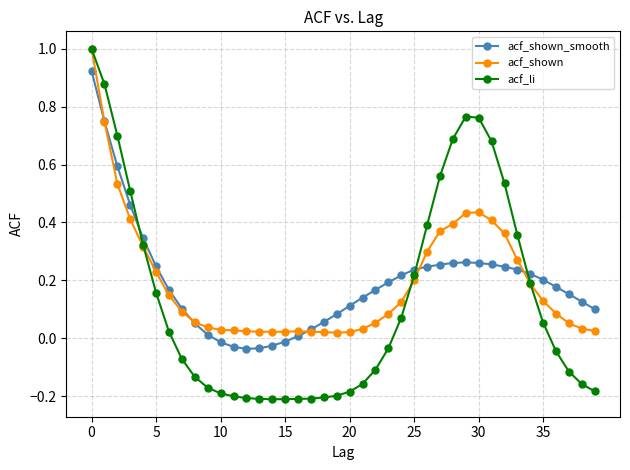

What is the maximum value for acf_li?

1.0